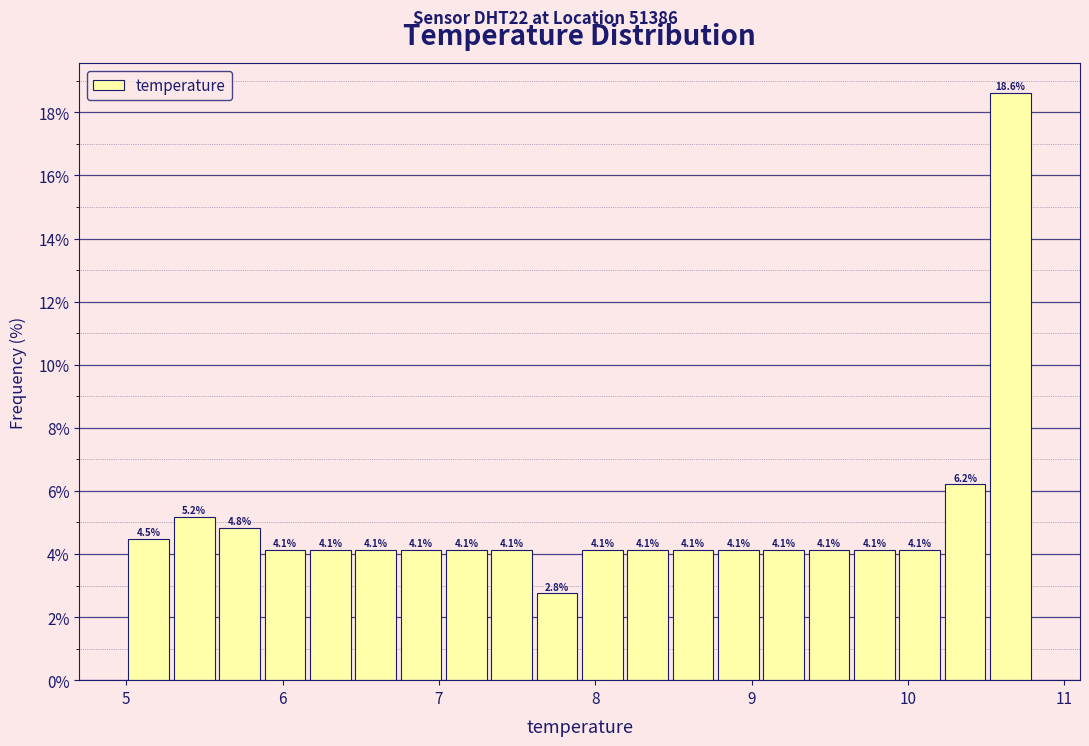

Read against the x-axis, roughly where is the centre of the tallest bar?

10.7